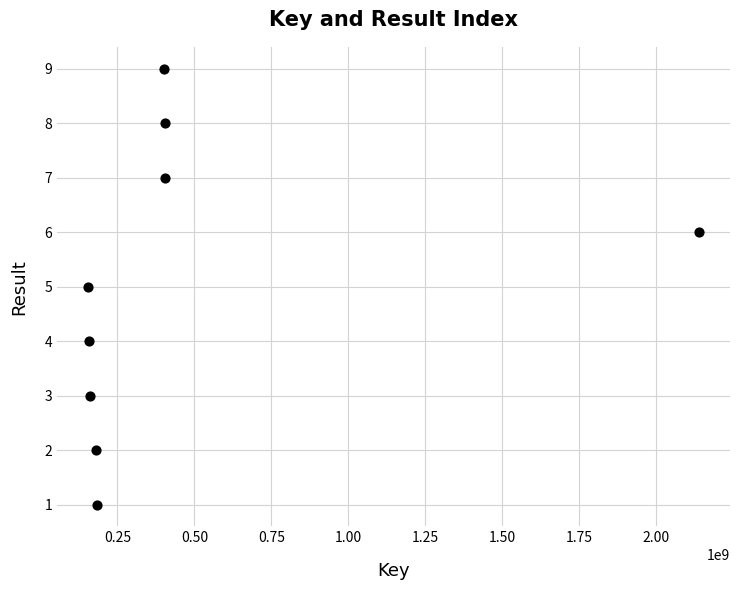

What is the average Y value?

5